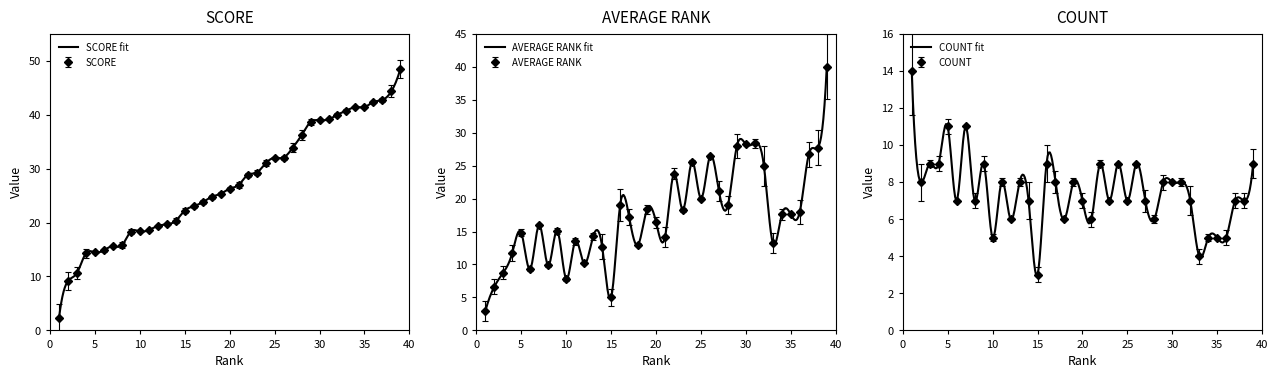

True or false: AVERAGE RANK has more than 2 interior local peaks.

True